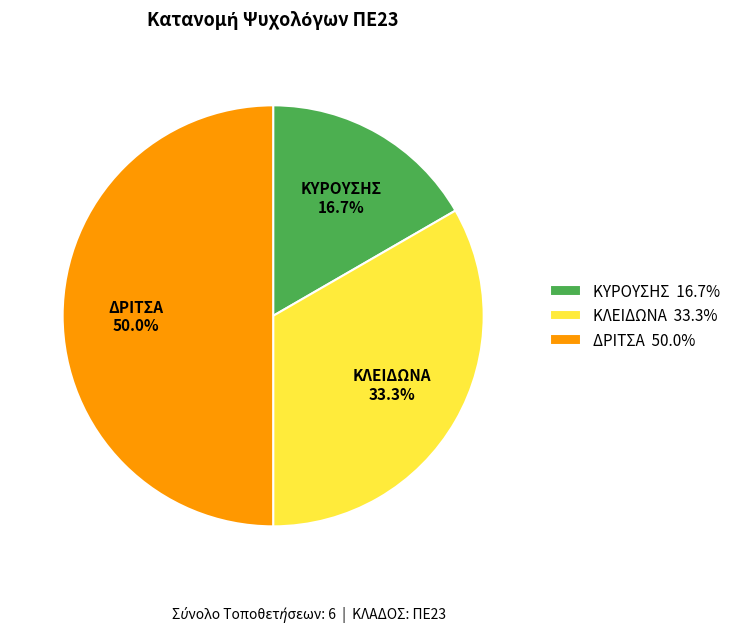

What is the ratio of the value at ΚΥΡΟΥΣΗΣ to the value at ΚΛΕΙΔΩΝΑ?

0.5